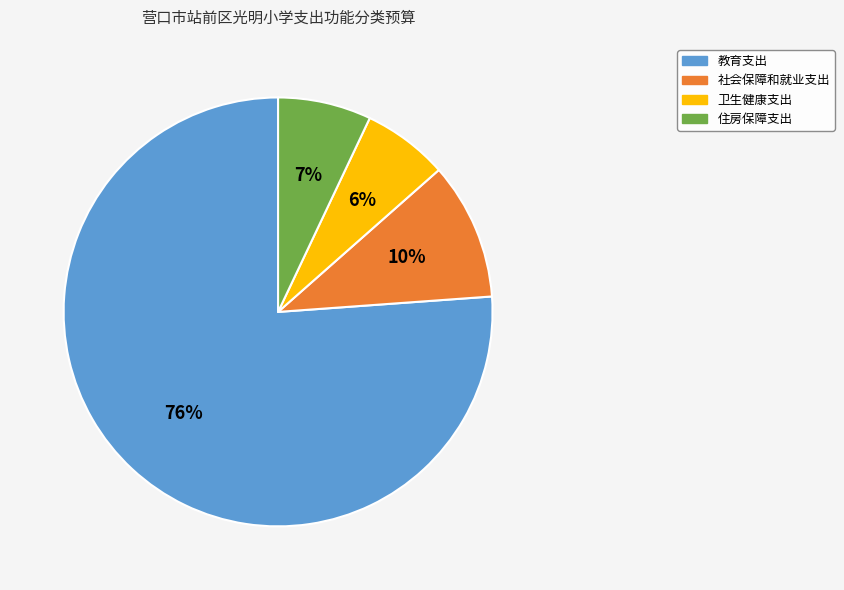

Do 卫生健康支出 and 教育支出 together represent more than half of the pie?

Yes